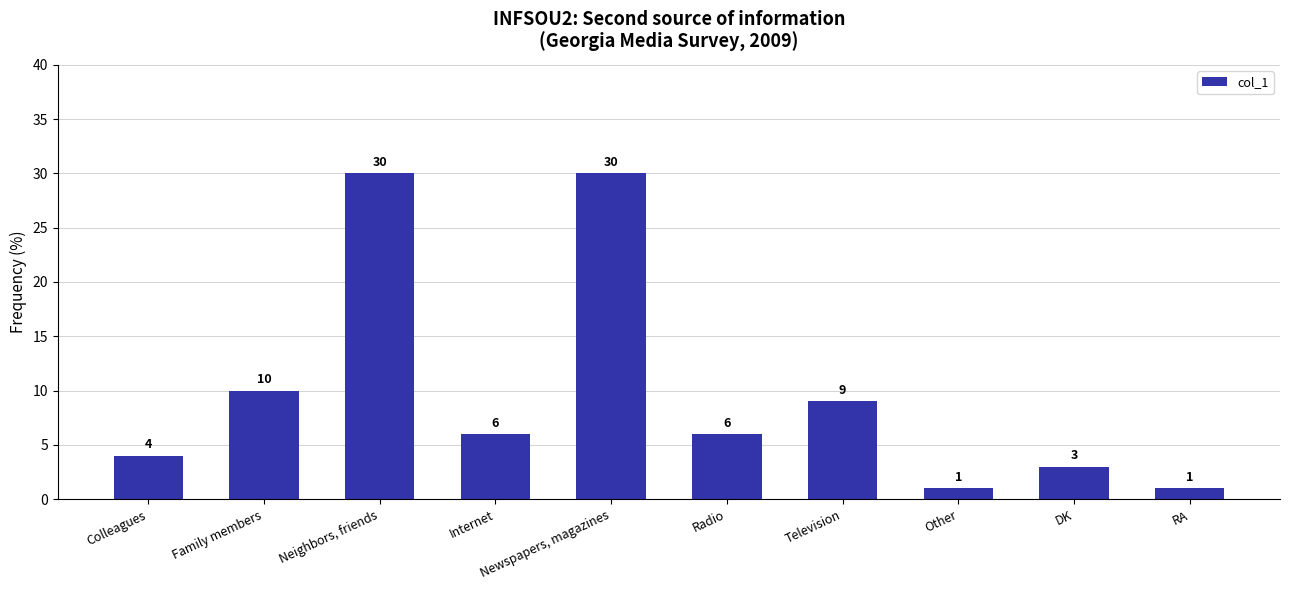

How many values are below 6?

4